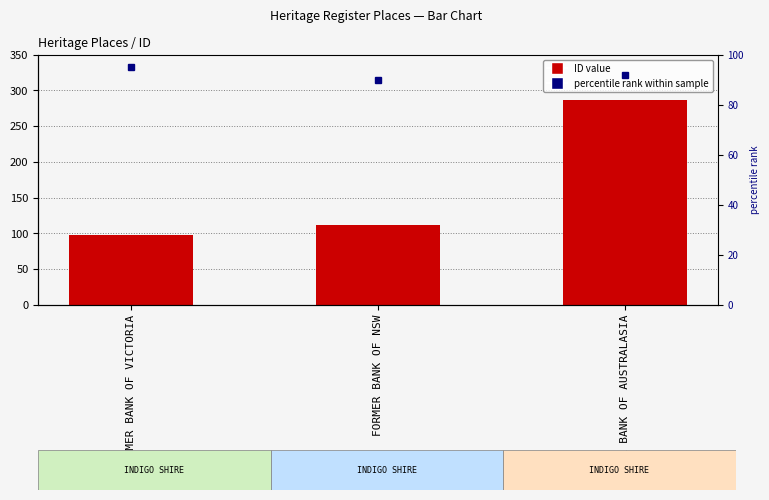

What is the change in value from FORMER BANK OF VICTORIA to FORMER BANK OF NSW?

+14